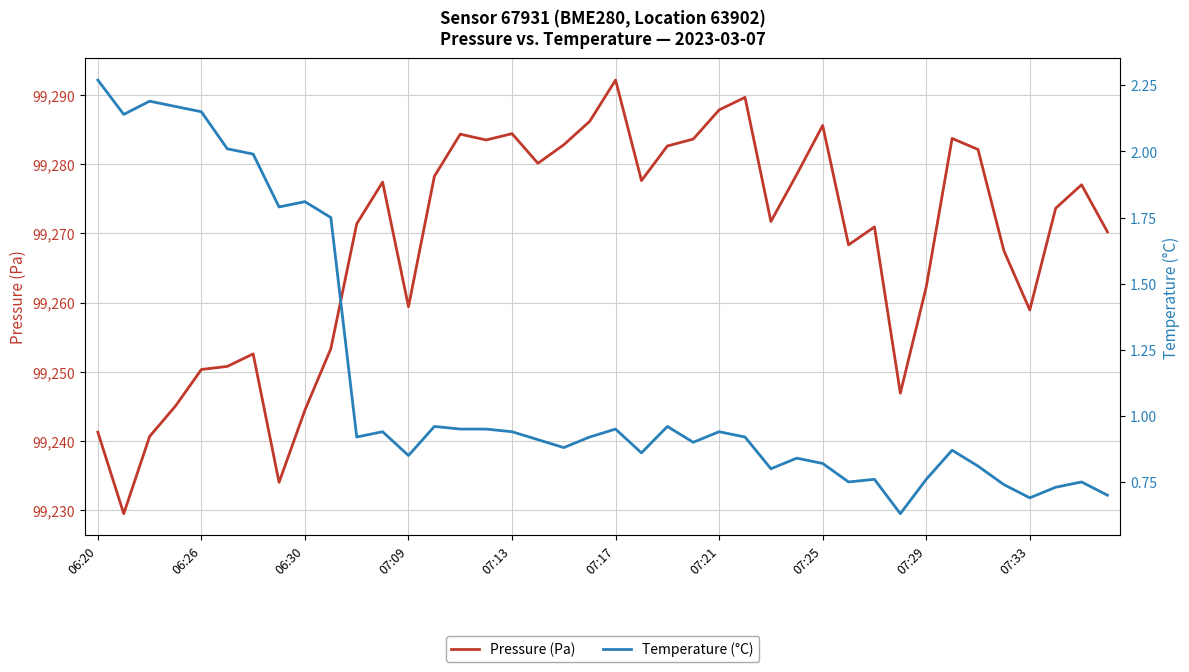

What is the greatest value displayed?

99292.2